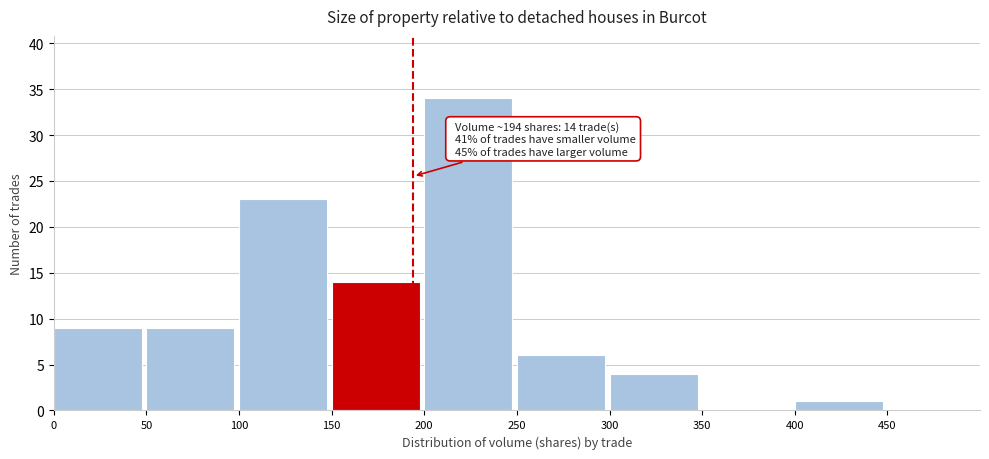

Over which range of the x-axis is the bar tallest?

200 to 250